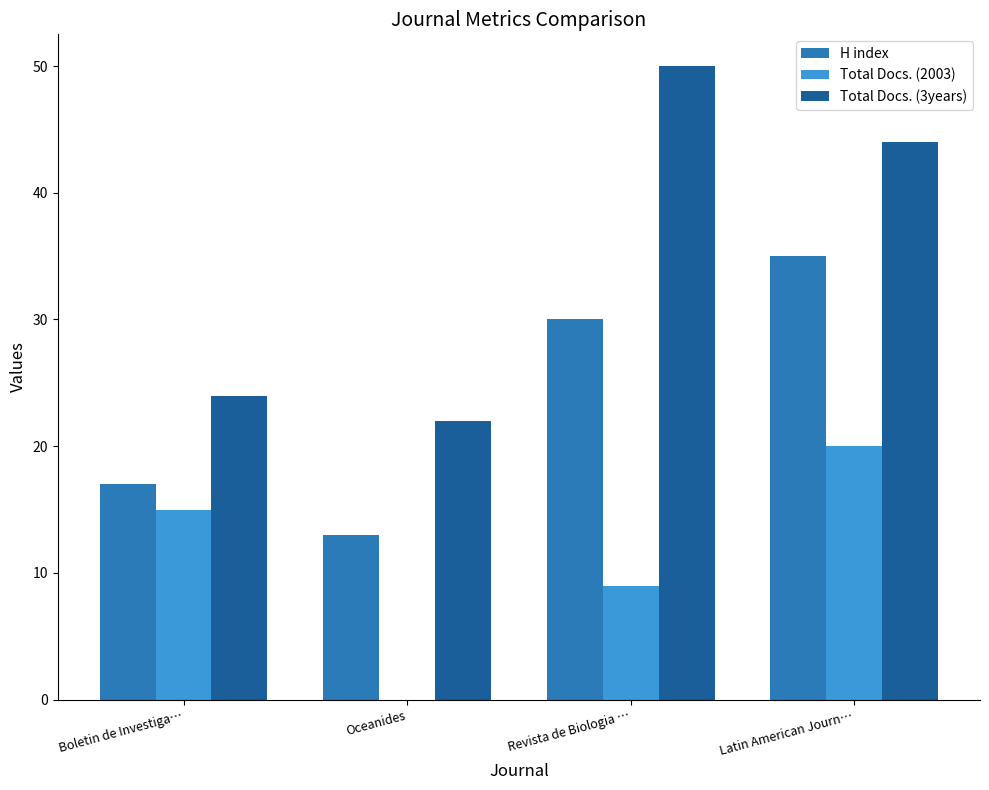

What is the total value across all series at Oceanides?

35